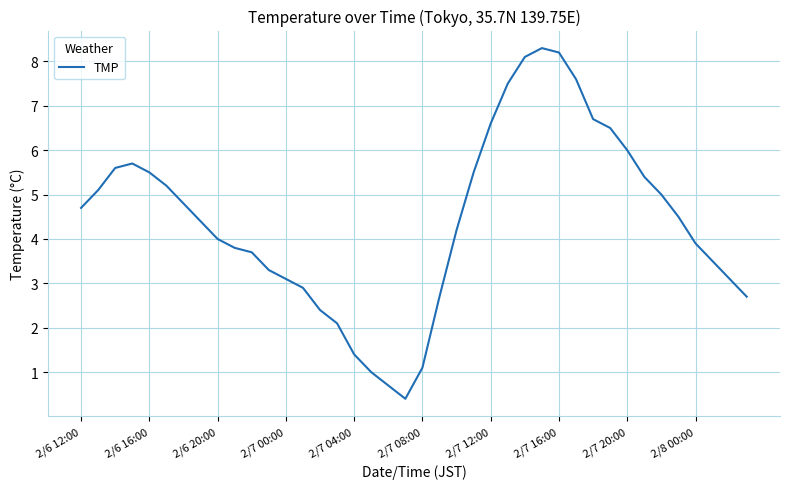

What is the greatest value displayed?

8.3